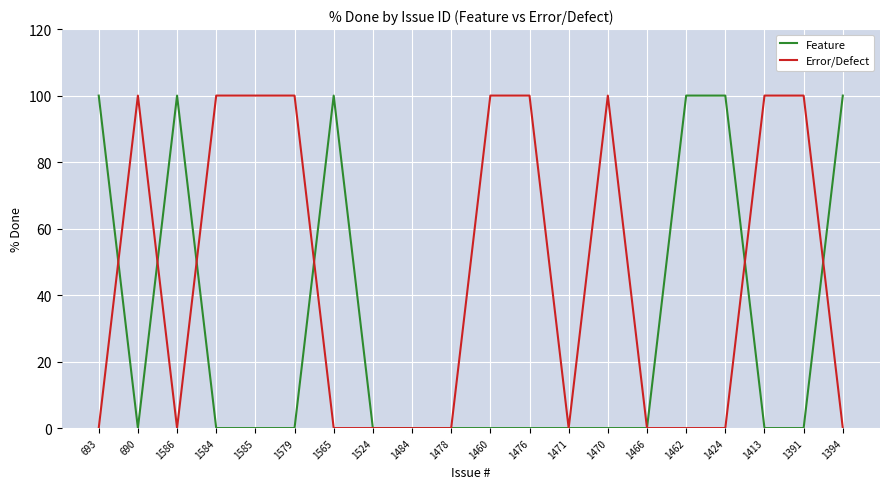

True or false: Feature has a value of 0 at 1585.

True